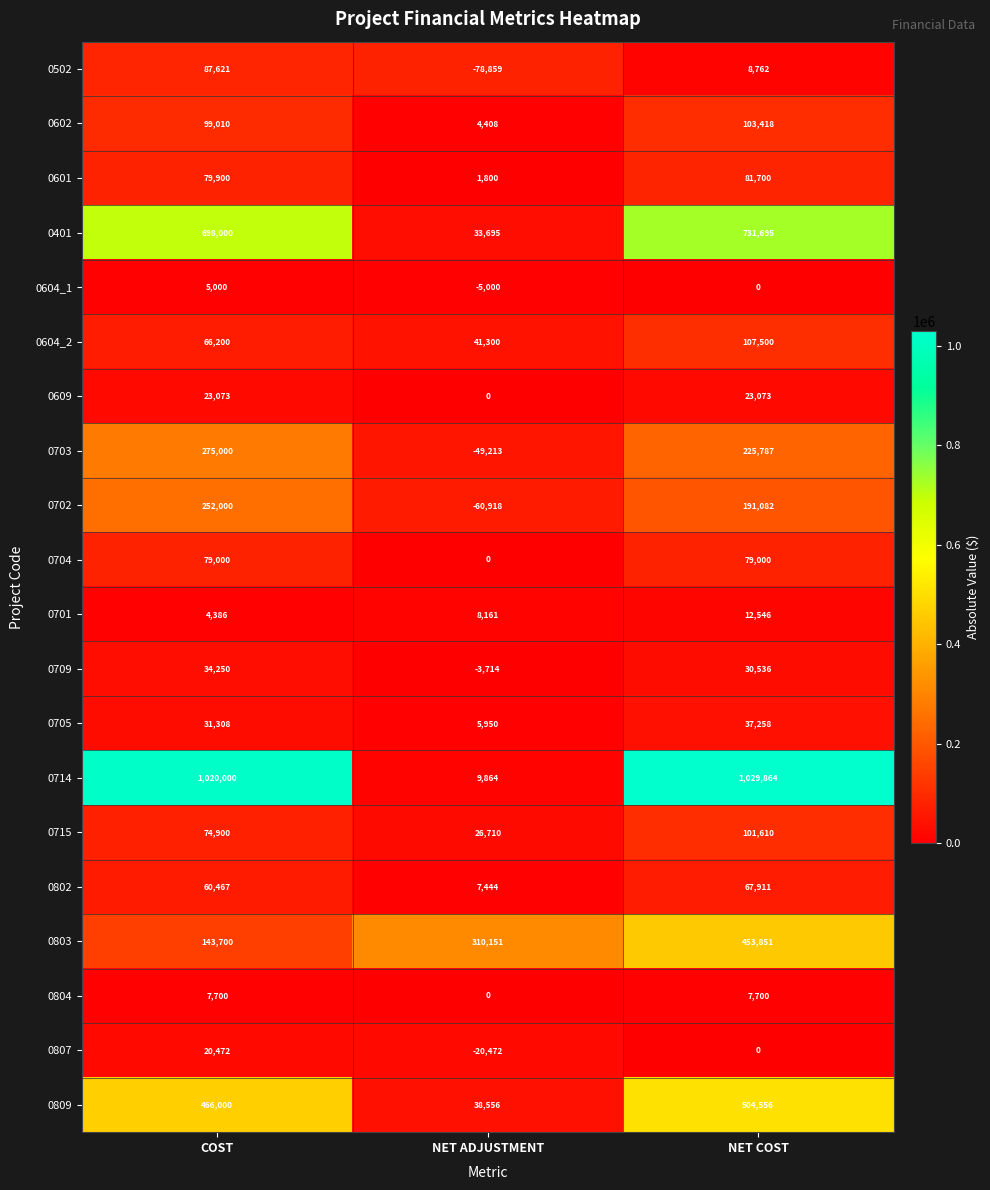

The value of 0704 at NET ADJUSTMENT is 42345. True or false?

False